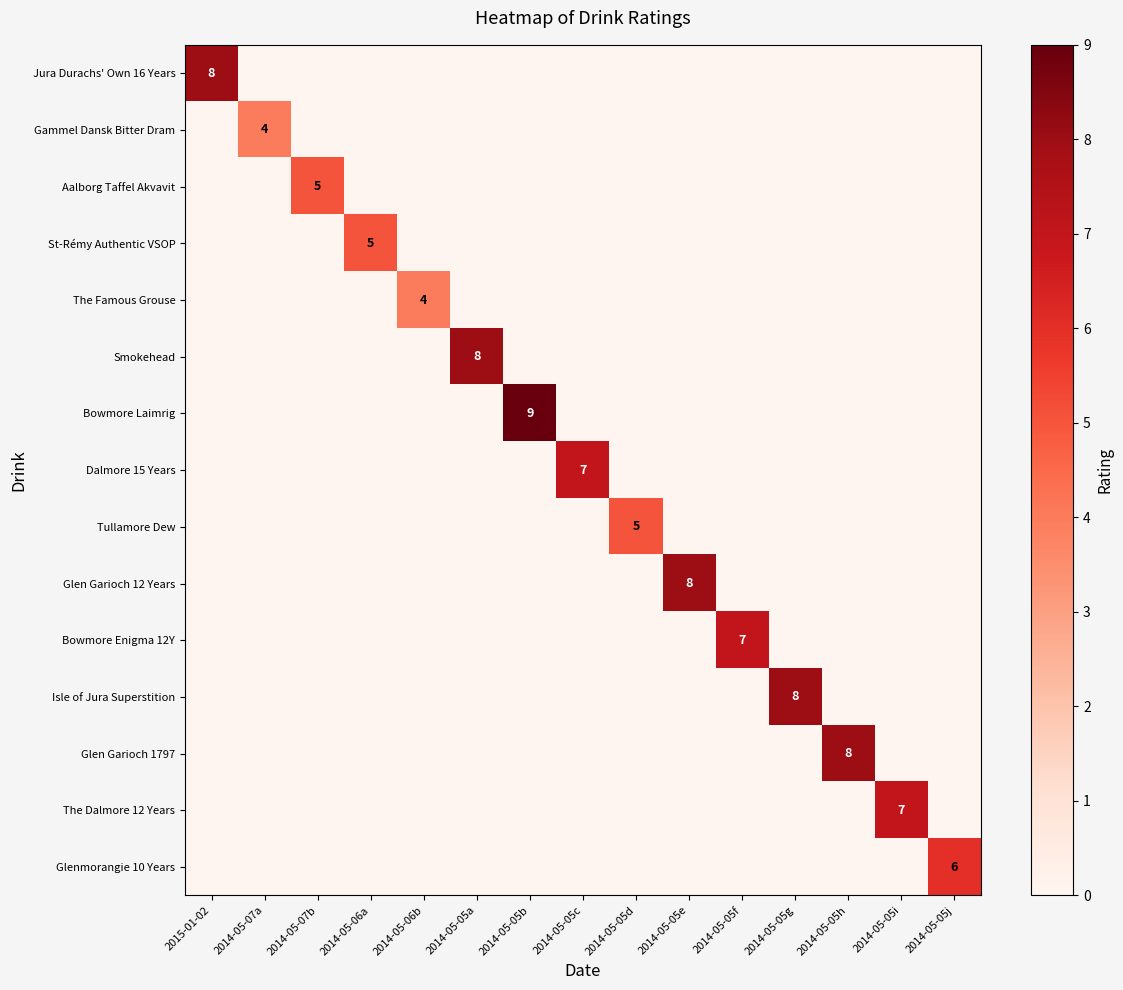

Which category has the lowest value in the Glen Garioch 12 Years series?

2015-01-02